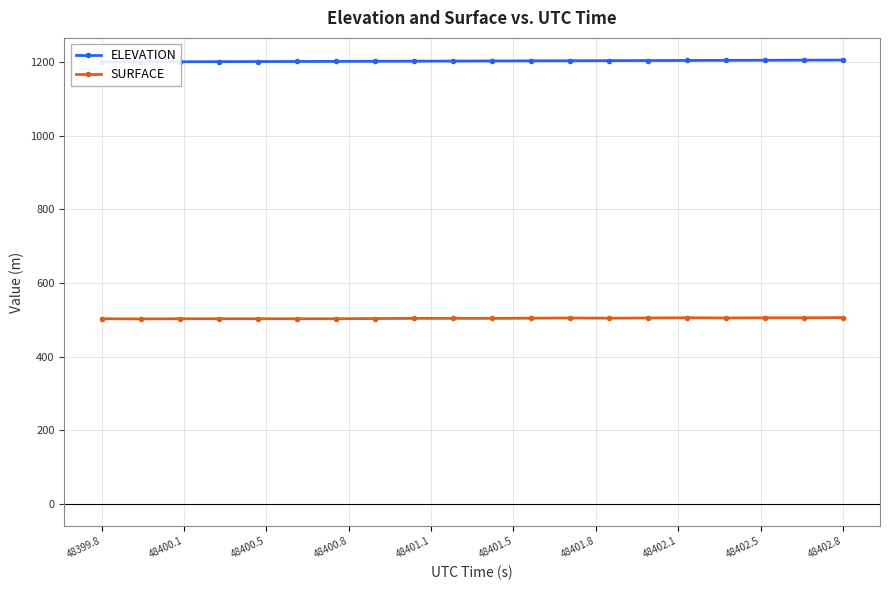

How many data points does each series have?

20